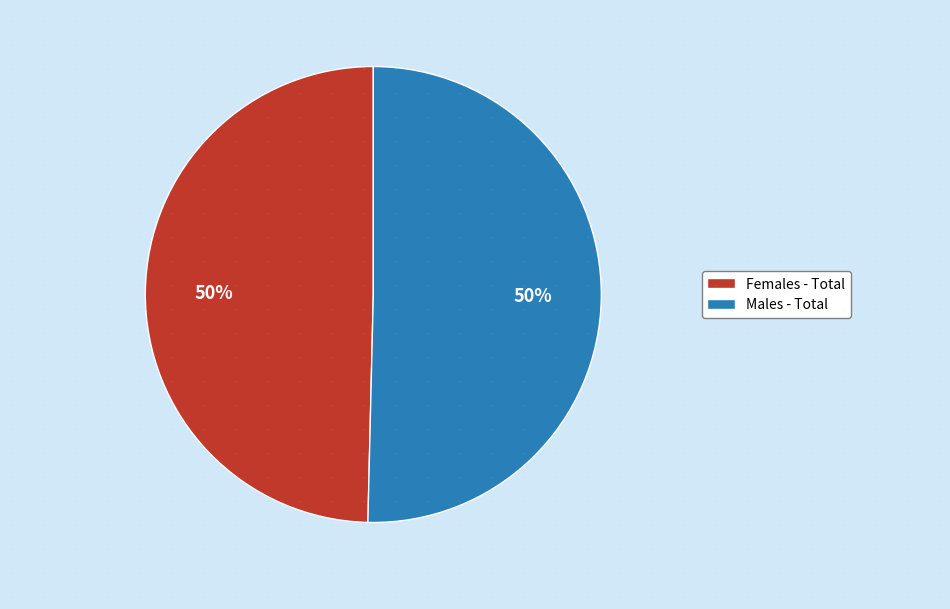

To the nearest percent, what is the average slice percentage?

50%